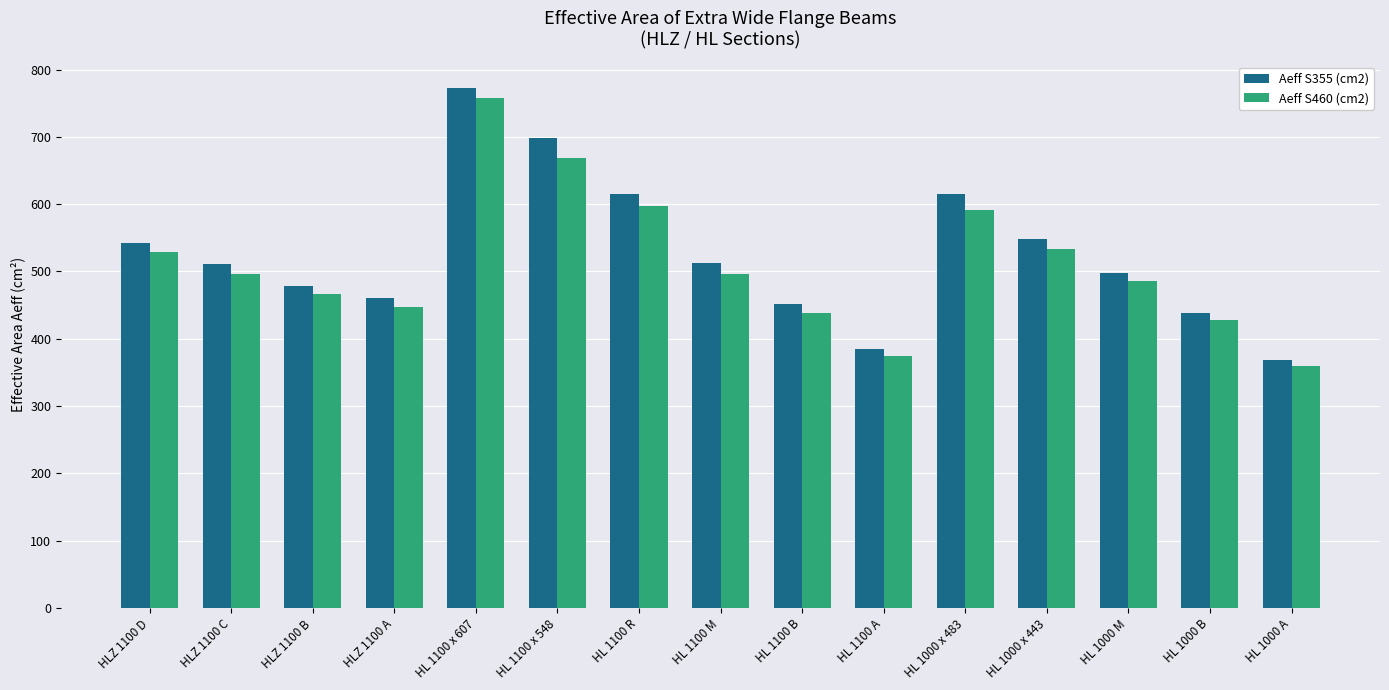

What is the spread (max minus min) of values at HLZ 1100 C?

14